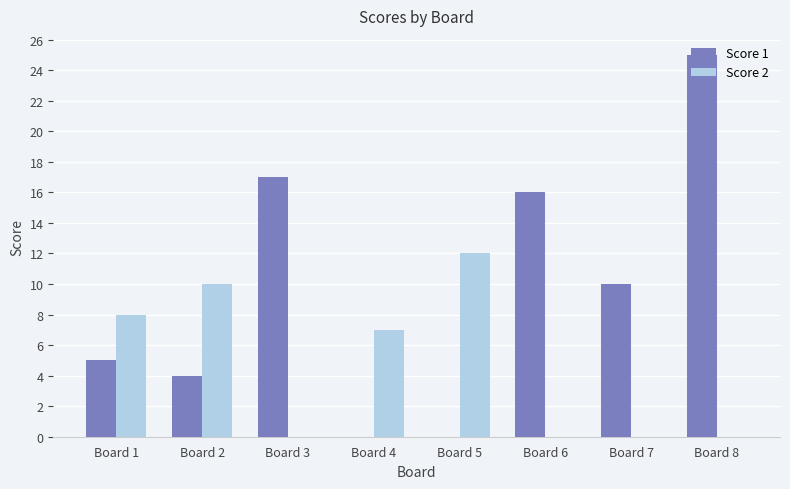

Where does the Score 1 series first go above 10?

Board 3